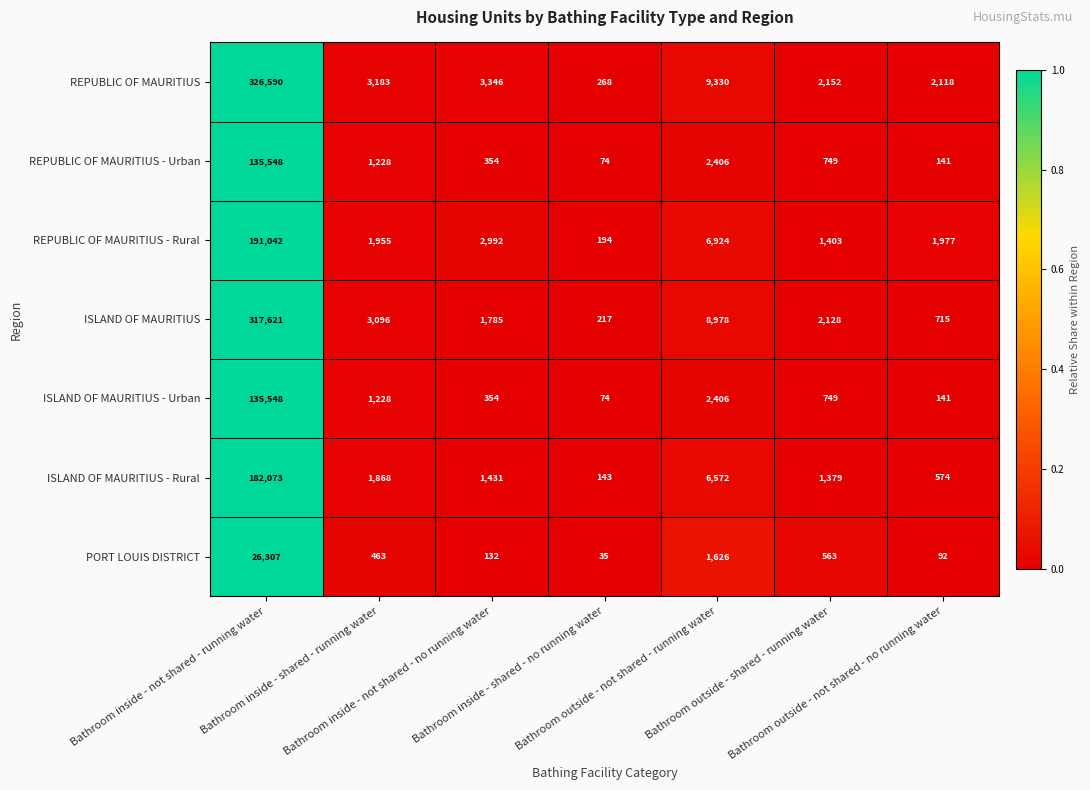

What is the average value of the ISLAND OF MAURITIUS - Rural series?

27720